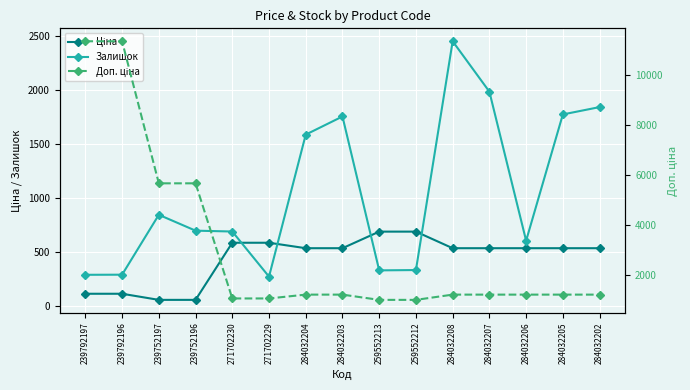

List the labels in order of Ціна value, largest first.

259552213, 259552212, 271702230, 271702229, 284032204, 284032203, 284032208, 284032207, 284032206, 284032205, 284032202, 239792197, 239792196, 239752197, 239752196